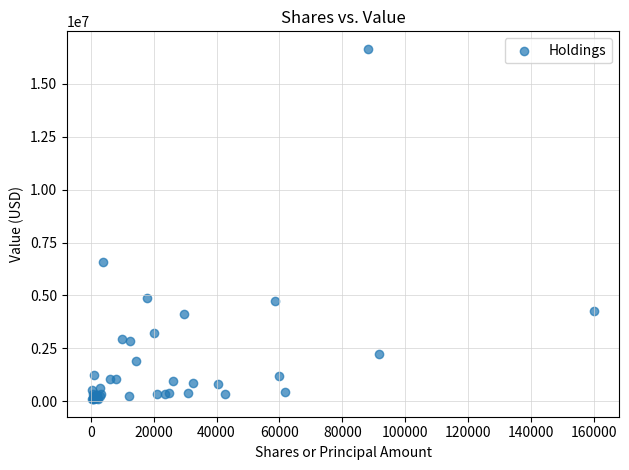

What Y value in the scatter plot is closest to 8374500?

6596000